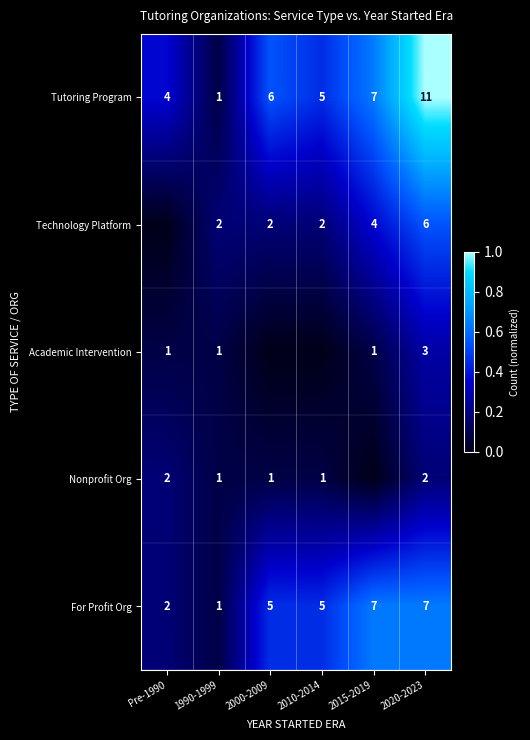

Rank the categories by Tutoring Program value from highest to lowest.

2020-2023, 2015-2019, 2000-2009, 2010-2014, Pre-1990, 1990-1999